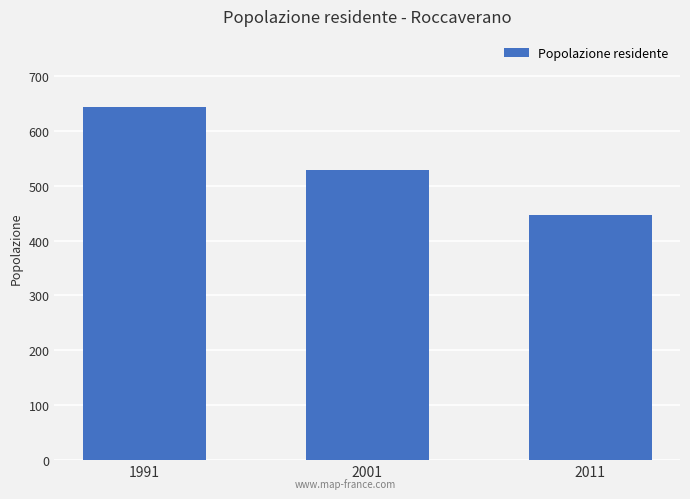

Rank the categories by value from highest to lowest.

1991, 2001, 2011